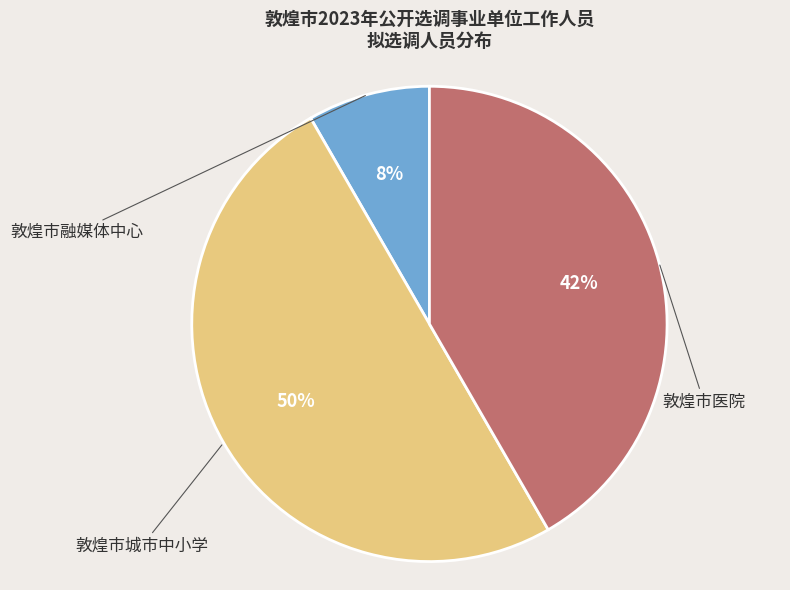

What percentage is the 敦煌市城市中小学 slice, to the nearest percent?

50%